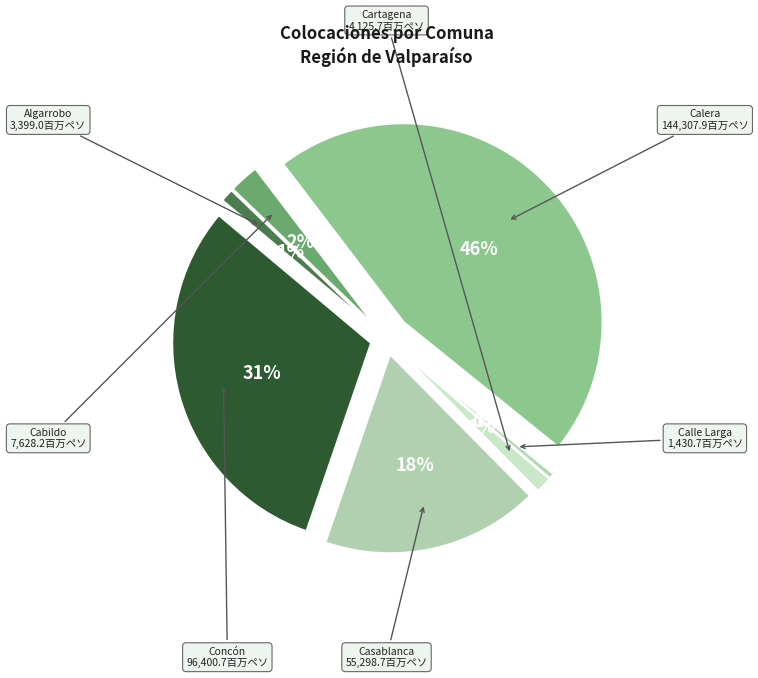

Between Calle Larga and Cartagena, which is larger?

Cartagena